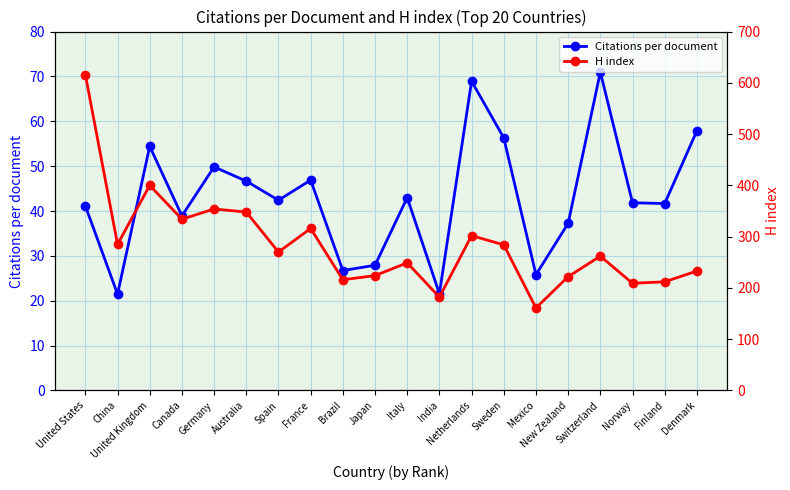

Which series has the largest total across all categories?

H index